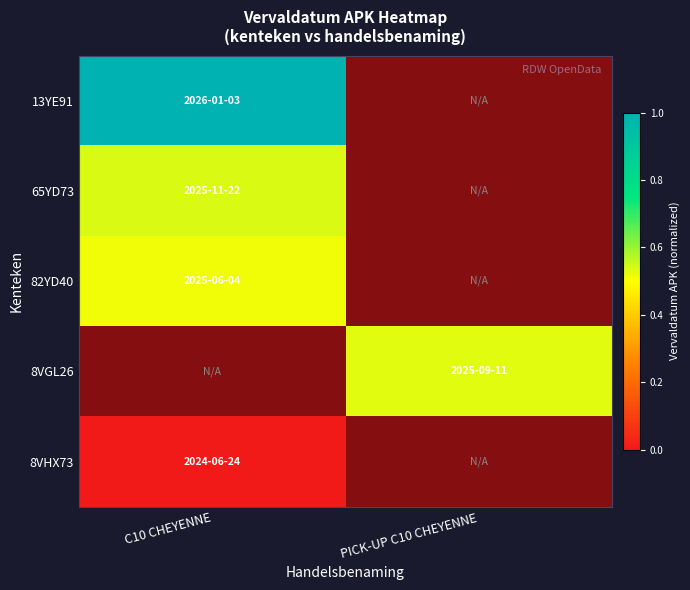

What is the greatest value displayed?

1.0